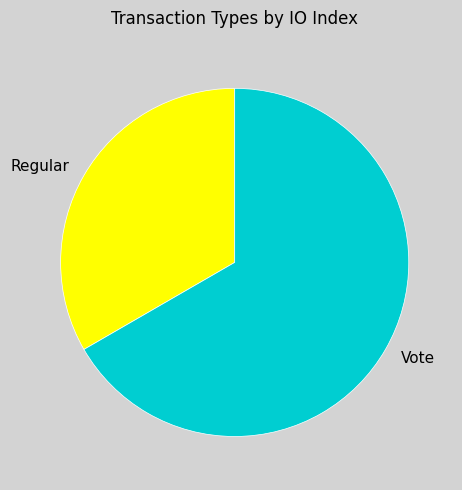

The Vote slice represents 67% of the pie. True or false?

True